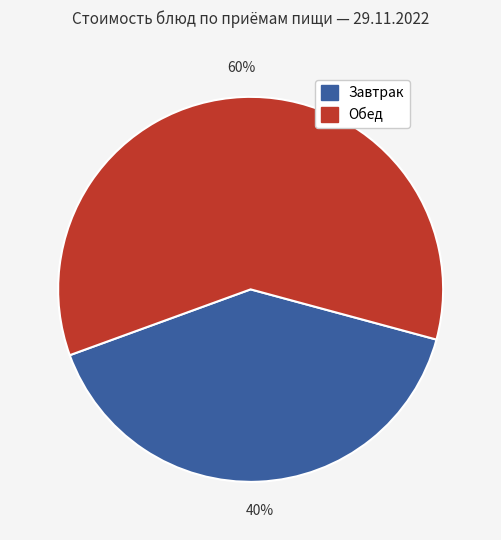

Does any single category account for the majority?

Yes